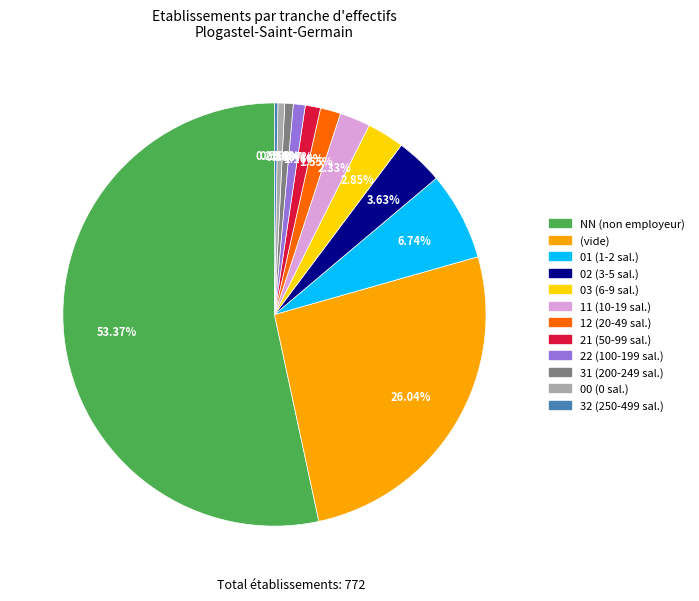

Is there any slice that represents more than half of the pie?

Yes